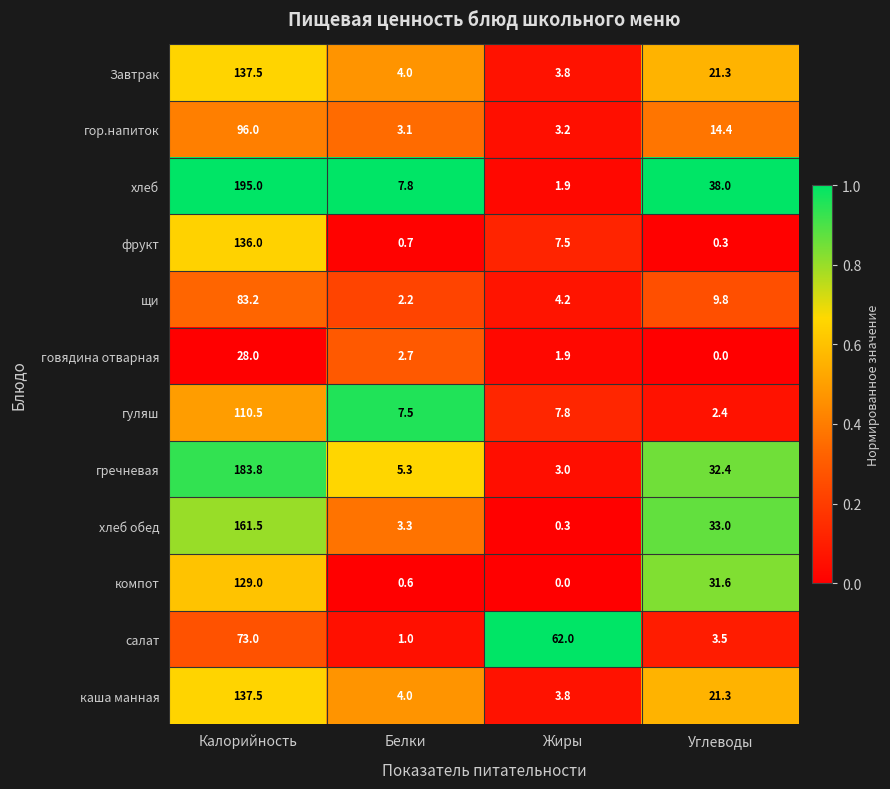

At how many categories does at least one series exceed 0?

4